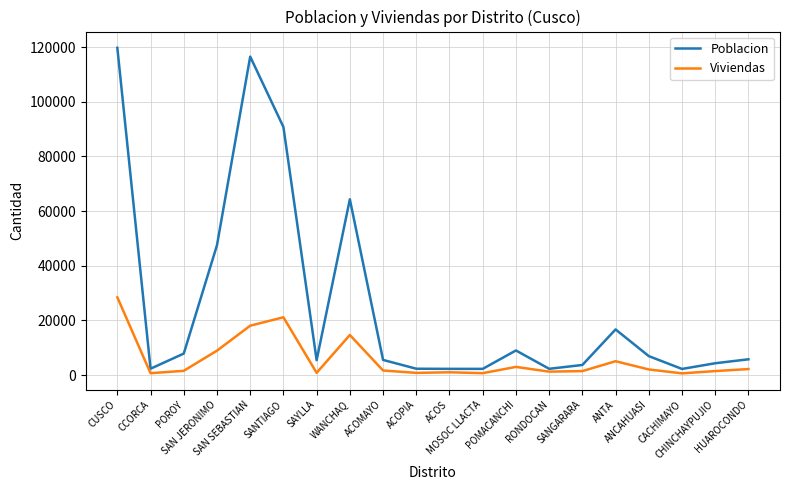

List the series in order of their overall mean, highest first.

Poblacion, Viviendas